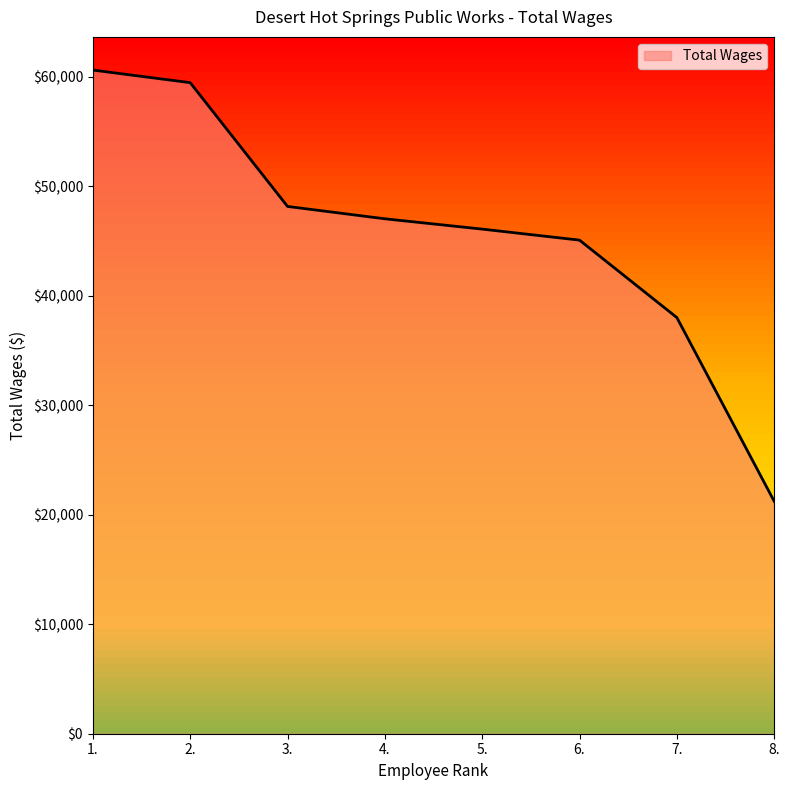

What is the difference between the maximum and minimum values?

39397